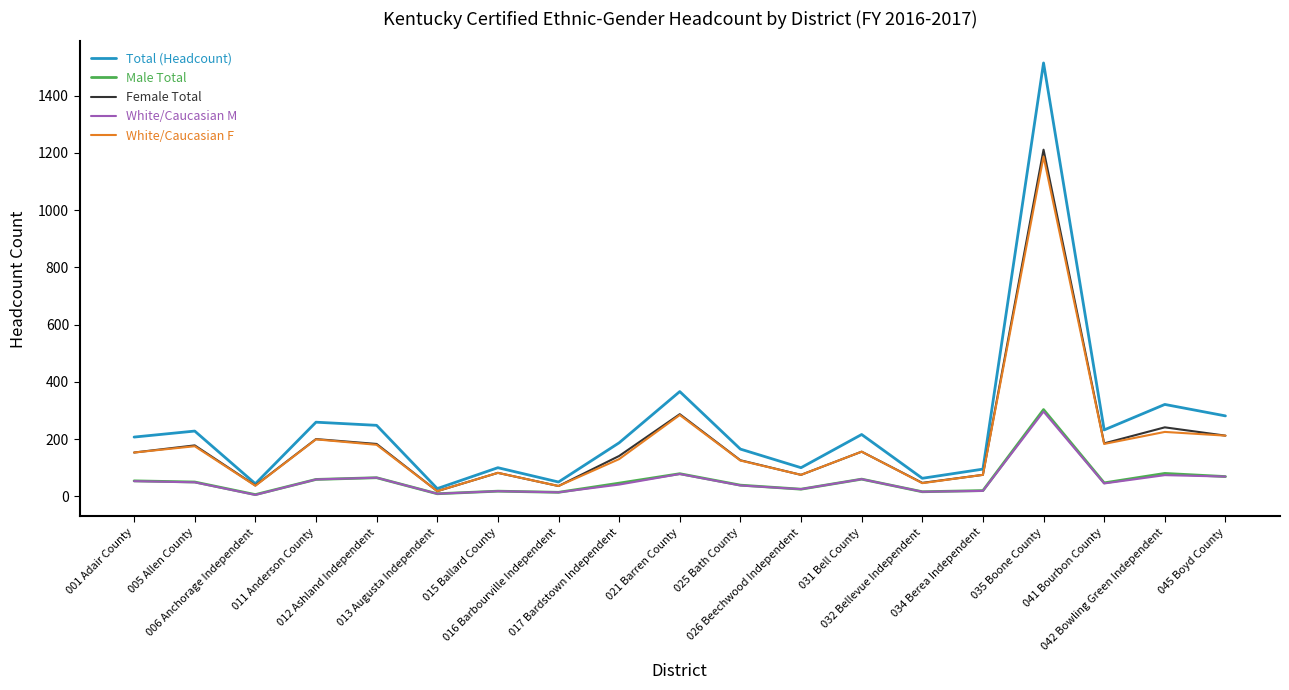

Which series has the largest range (max minus min)?

Total (Headcount)